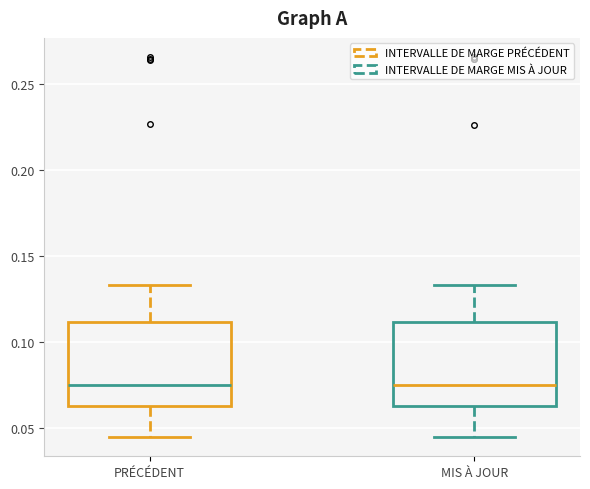

Reading left to right, transcribe this box plot: for each box, give where its median line is, the range the box spans, and where its two whiskers end, as read against the y-axis. The values are not printed on the chart, so give them approximately, as read against the axis.

PRÉCÉDENT: median 0.075, box 0.065 to 0.110, whiskers 0.045 to 0.135
MIS À JOUR: median 0.075, box 0.065 to 0.110, whiskers 0.045 to 0.135